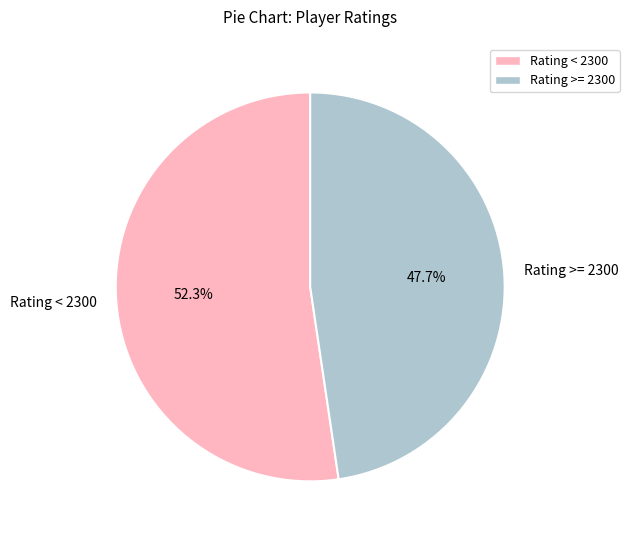

Does any single category account for the majority?

Yes